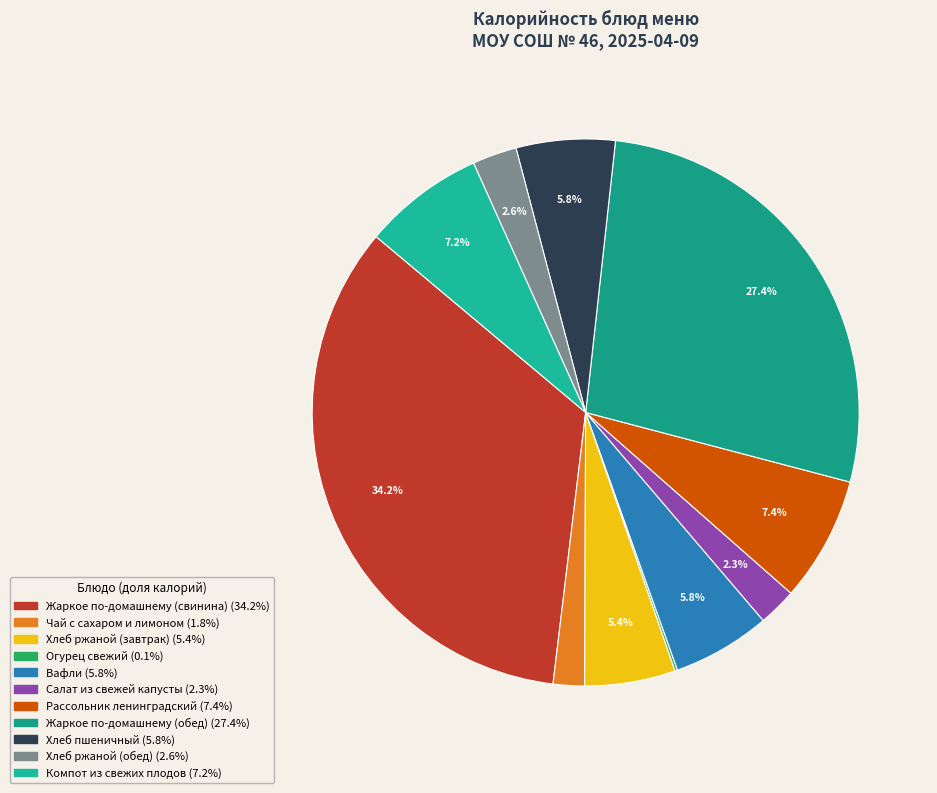

To the nearest percent, what percentage of the pie is Салат из свежей капусты?

2%